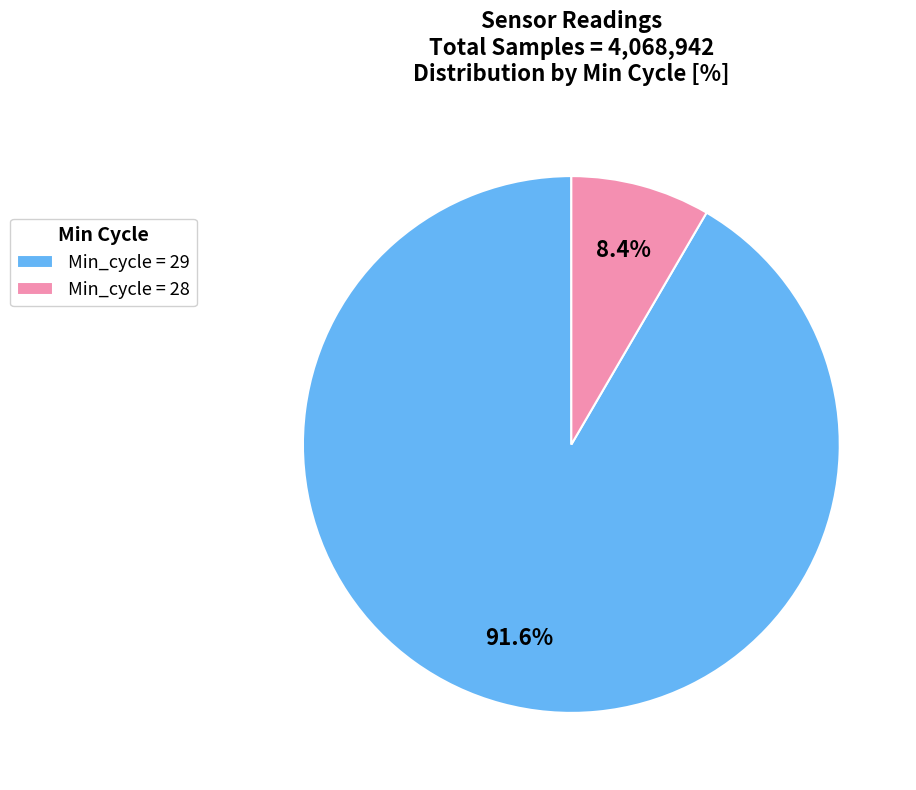

Does Min_cycle = 28 account for over 50% of the chart?

No